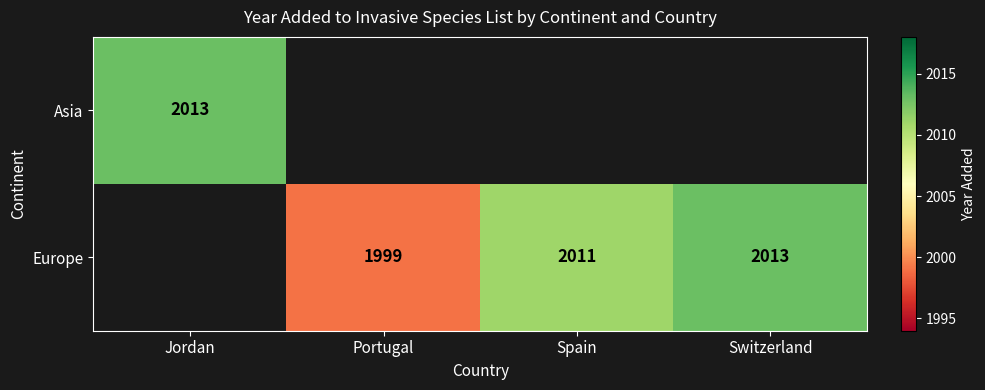

True or false: Europe has a value of 2011 at Spain.

True